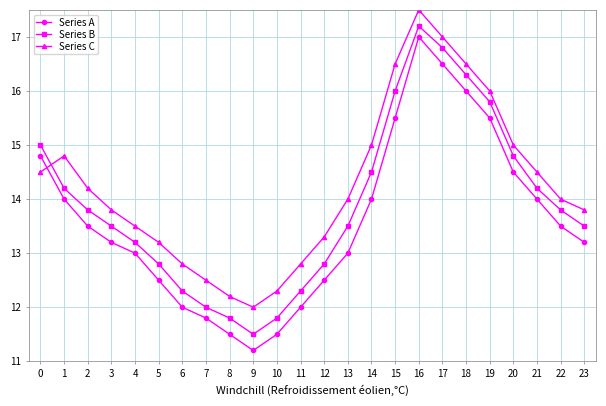

What is the sum of the Series C values at 14 and 4?

28.5